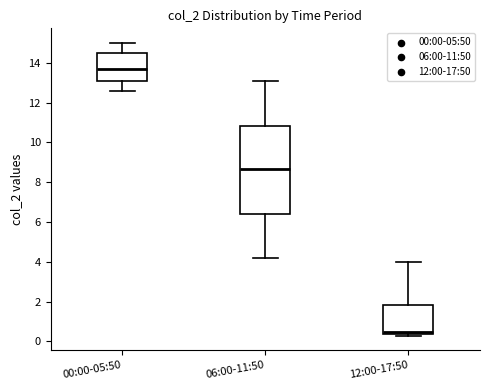

Comparing the boxes themselves (not the whiskers), which one is the tallest?

06:00-11:50